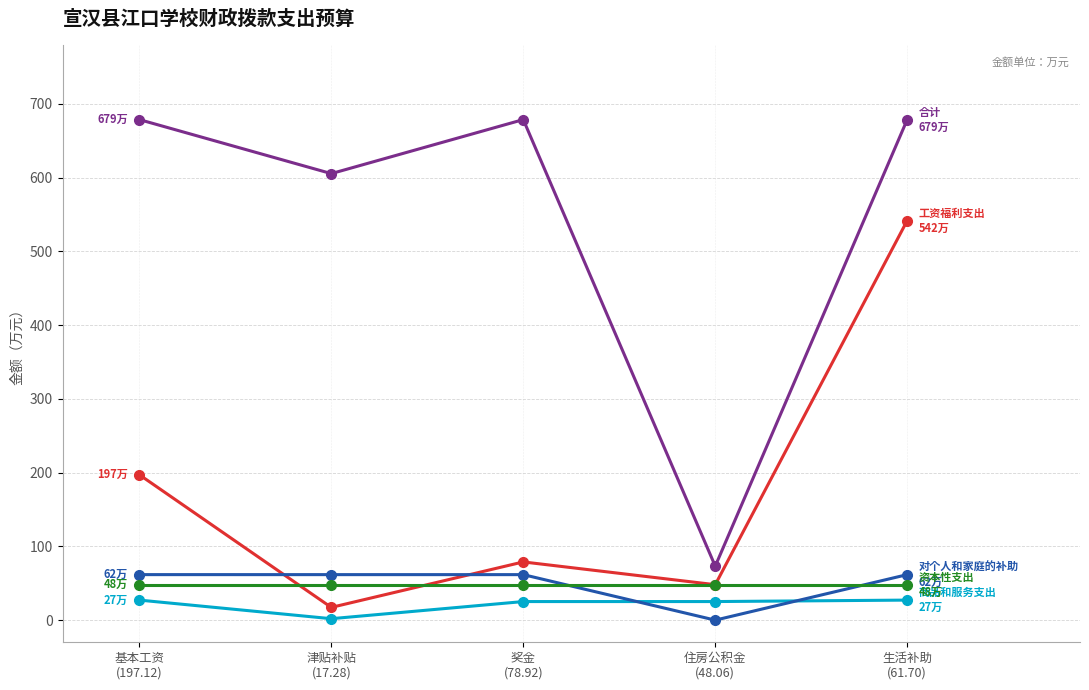

What is the maximum value shown in the chart?

678.5